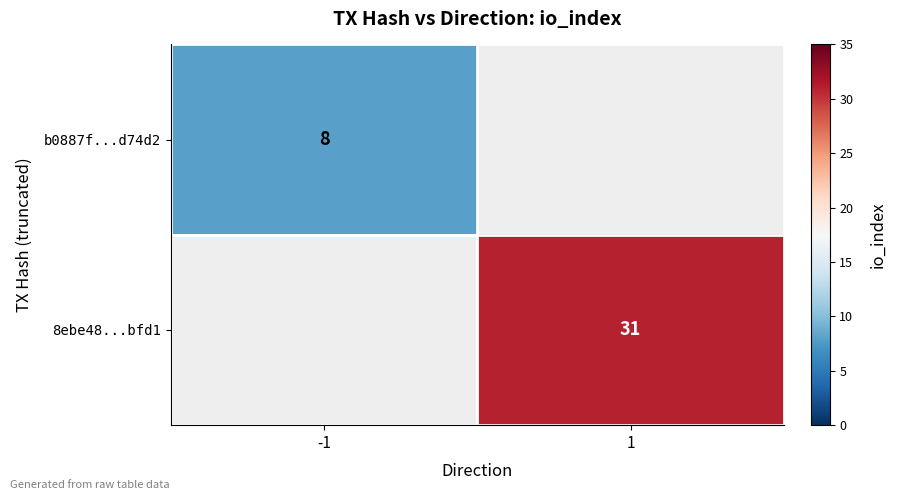

Is it true that b0887f...d74d2 equals 13 at -1?

False